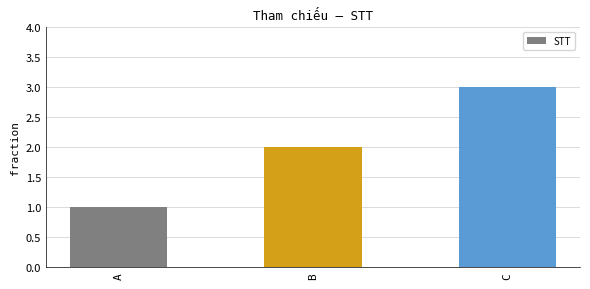

How many bars are there in total?

3